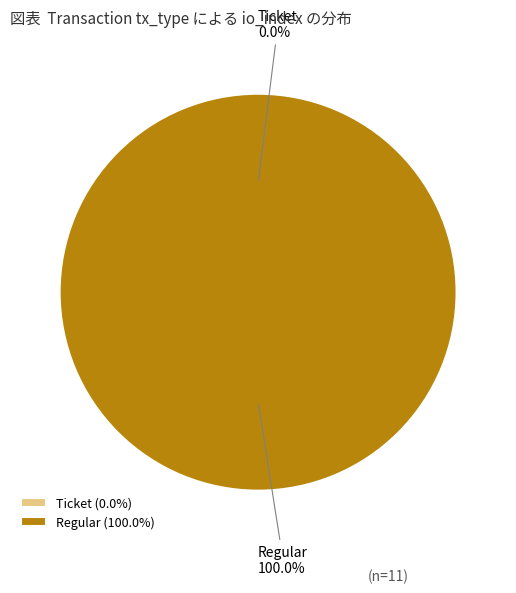

Is it true that Ticket is 1% of the pie?

False